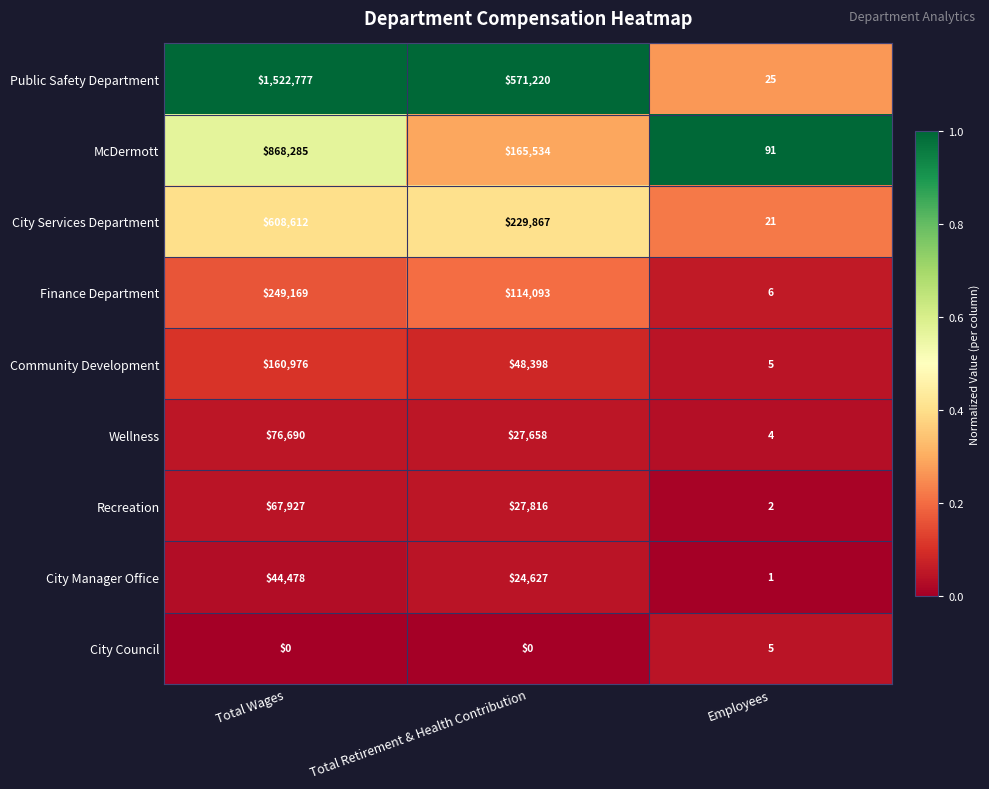

True or false: Wellness has a value of 17146 at Total Retirement & Health Contribution.

False